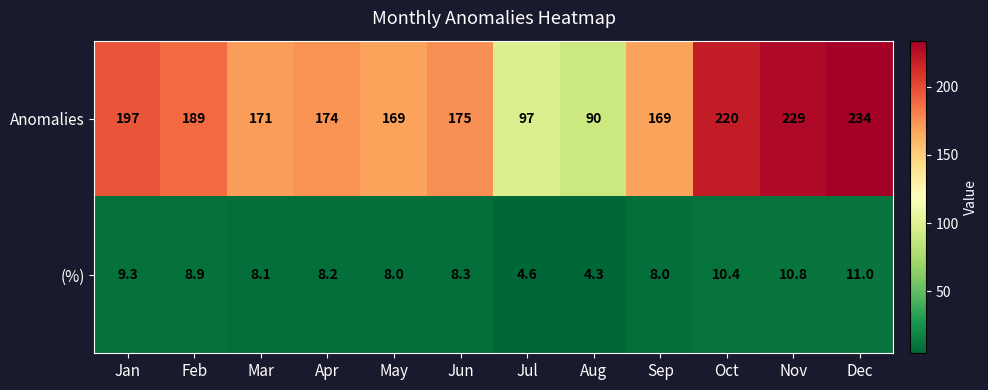

Which series has the largest range (max minus min)?

Anomalies